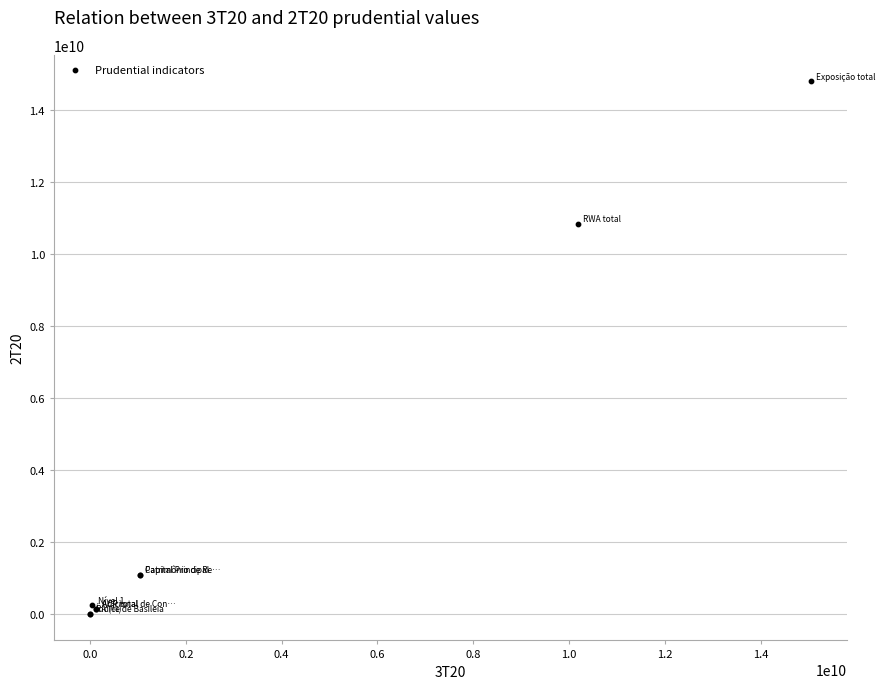

What Y value in the scatter plot is closest to 7403369860?

10854741437.0